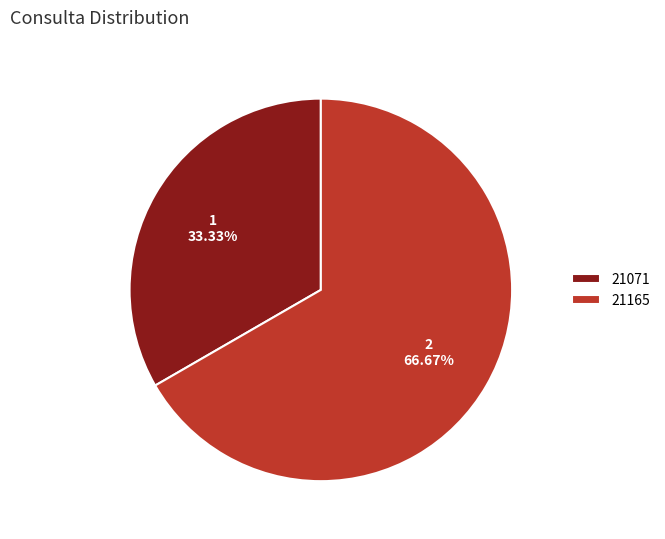

Which category has the smallest portion of the pie?

21071